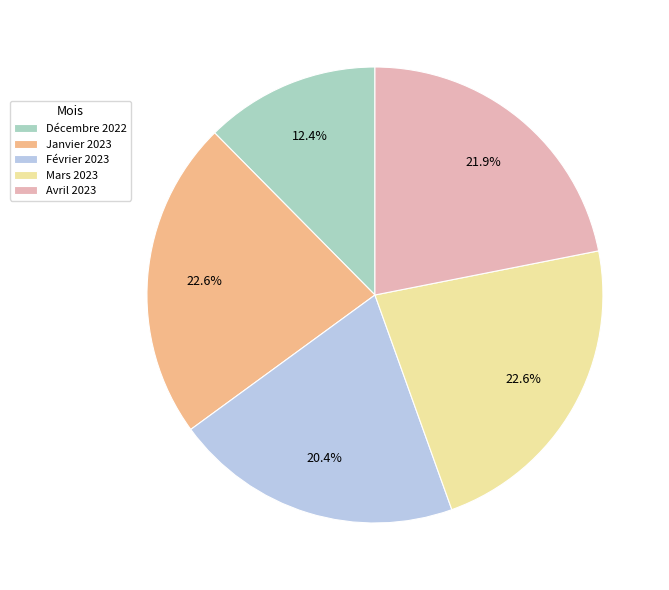

Does Janvier 2023 account for over 50% of the chart?

No